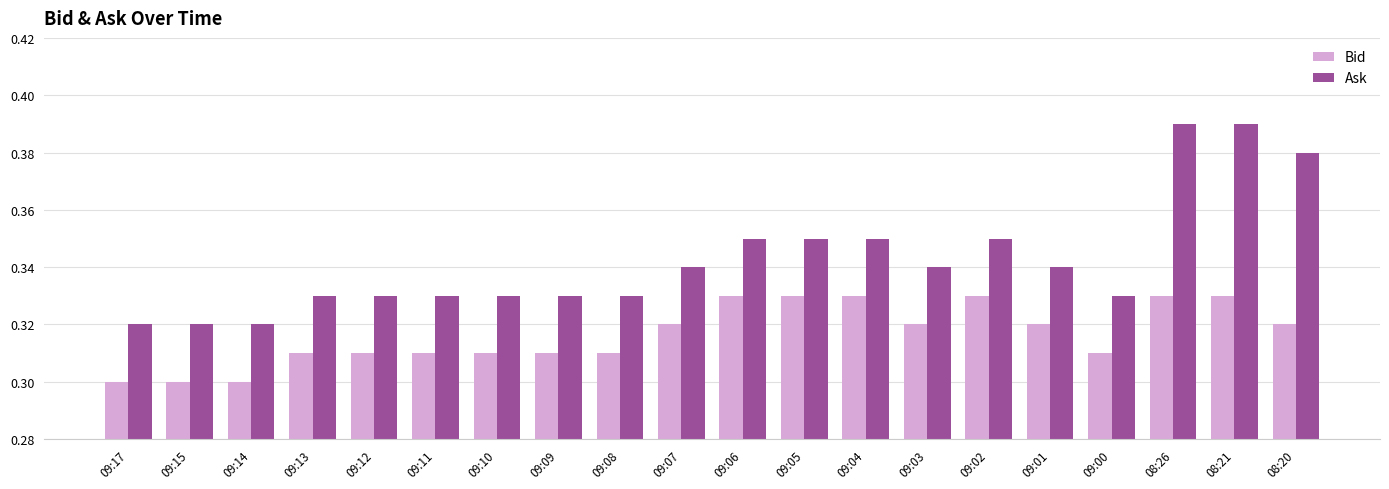

Is it true that Bid equals 0.5 at 09:03?

False